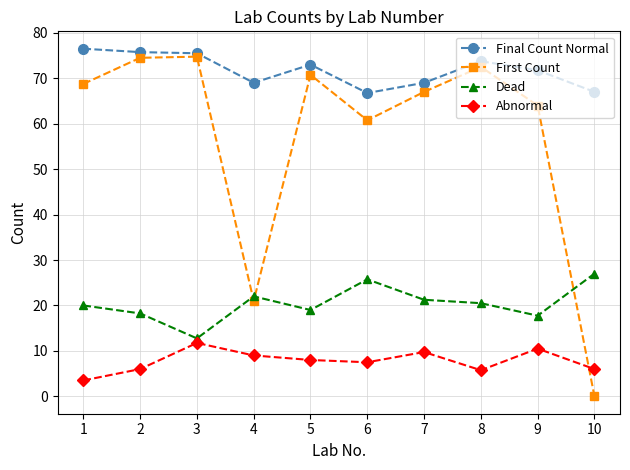

What is the total value across all series at 6?

160.8